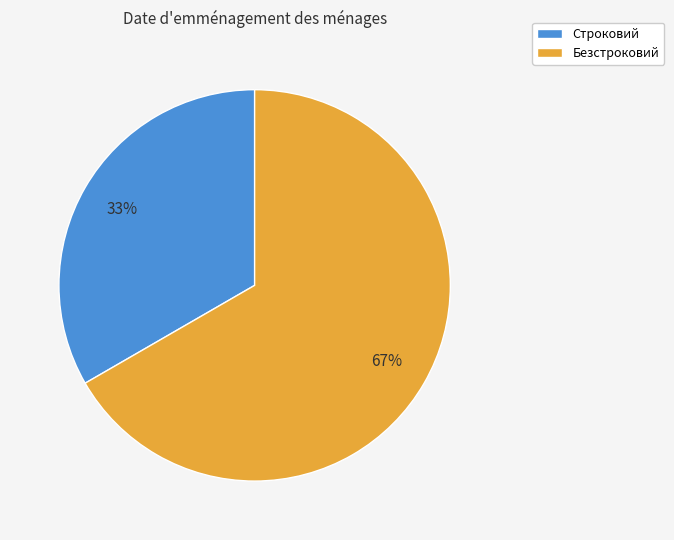

To the nearest percent, what is the combined percentage of Безстроковий and Строковий?

100%